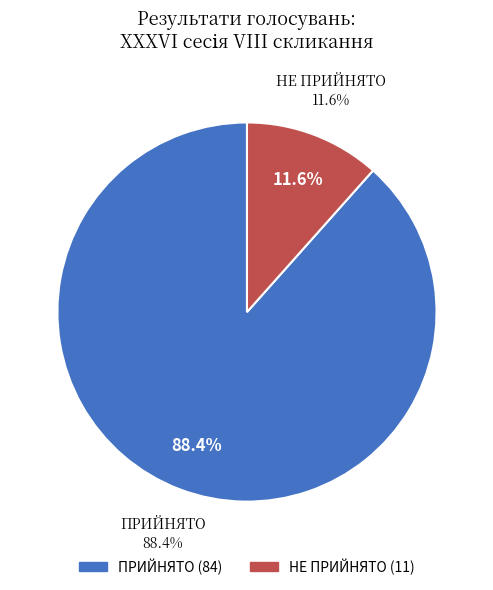

To the nearest percent, what portion does НЕ ПРИЙНЯТО represent?

12%